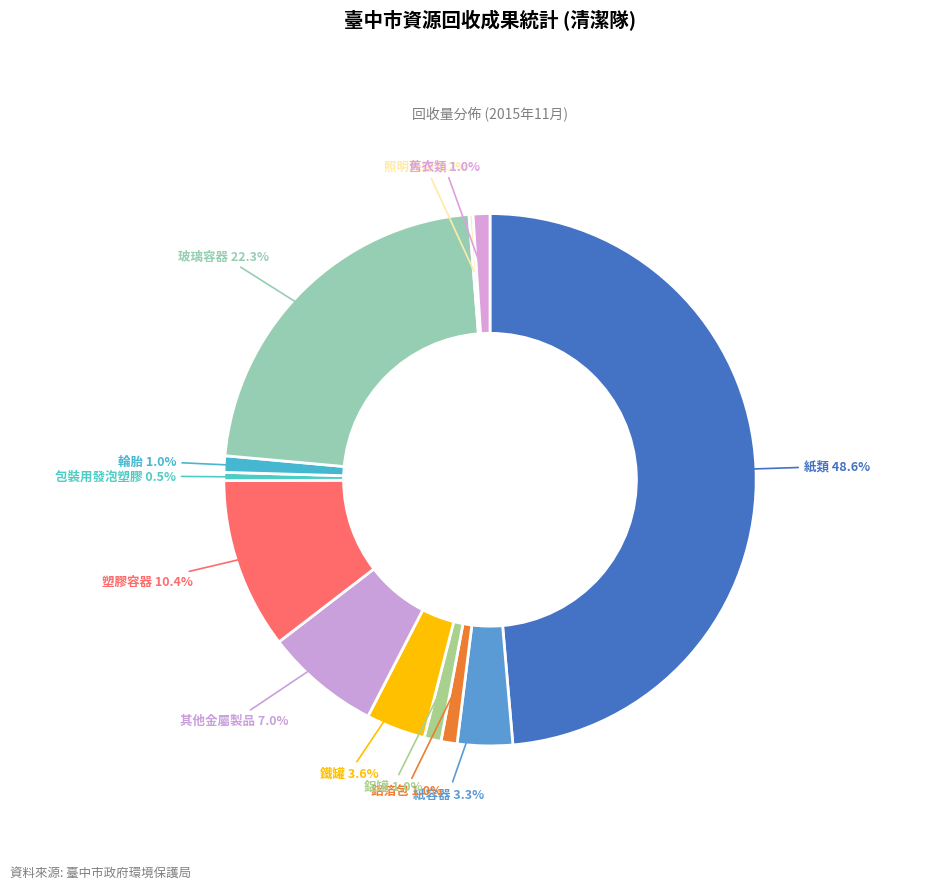

What percentage is the 紙類 slice, to the nearest percent?

49%